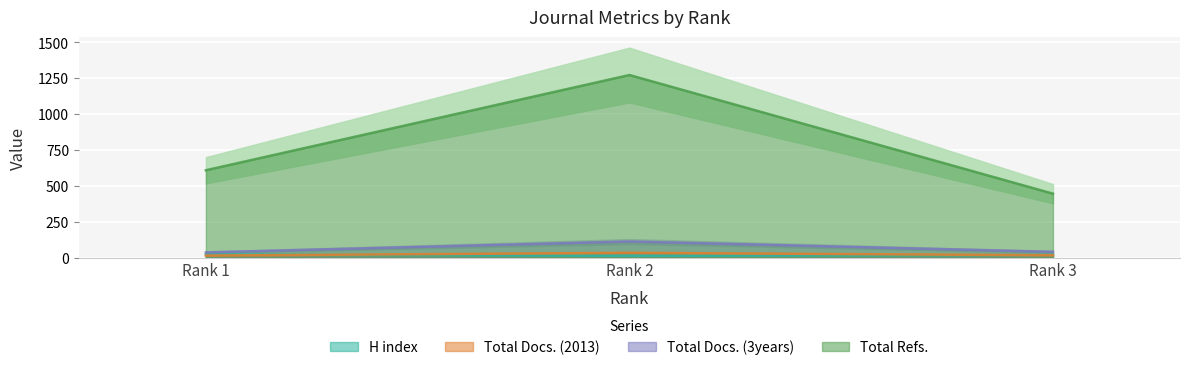

What are all the series names shown in the legend?

H index, Total Docs. (2013), Total Docs. (3years), Total Refs.